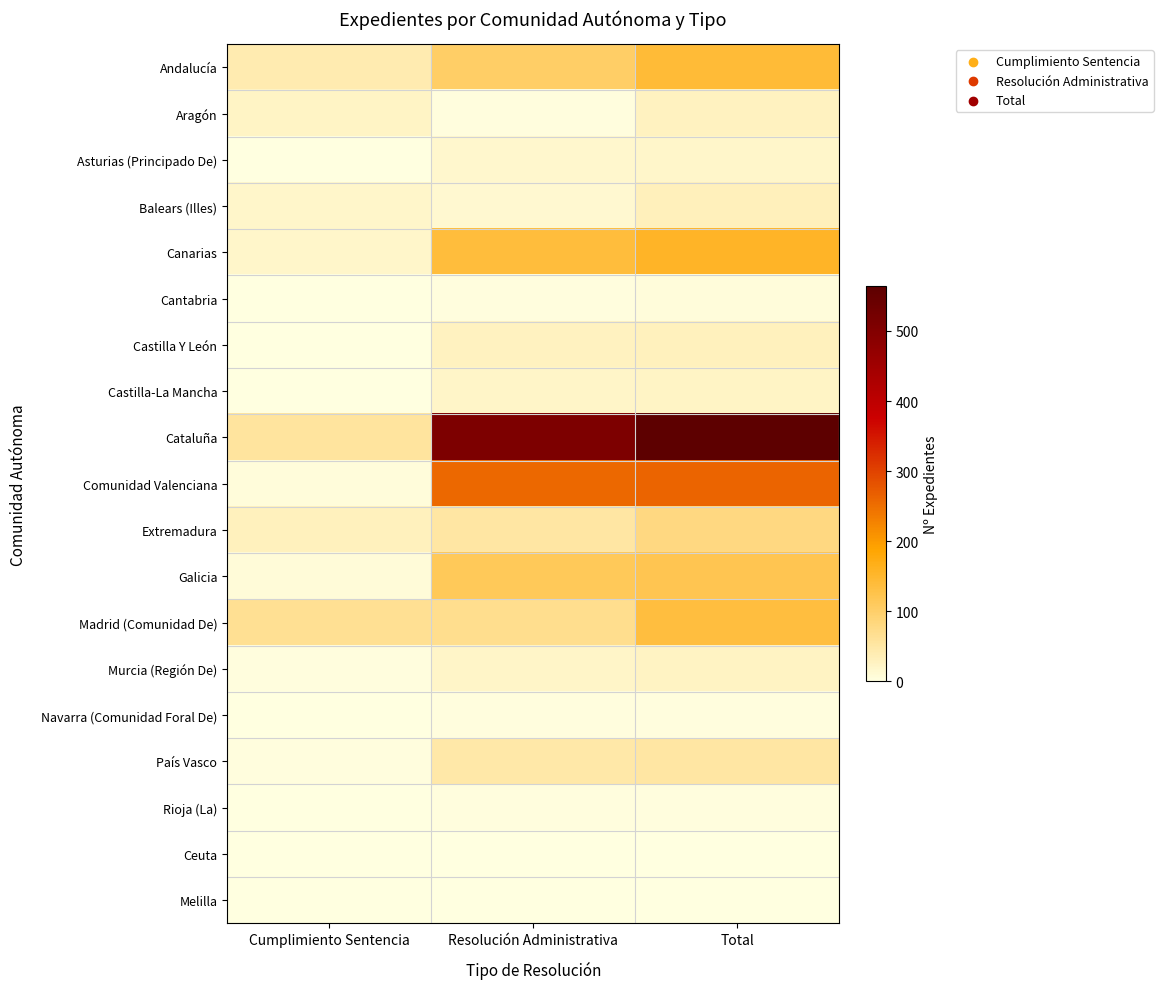

At which category does the chart reach its peak across all series?

Total